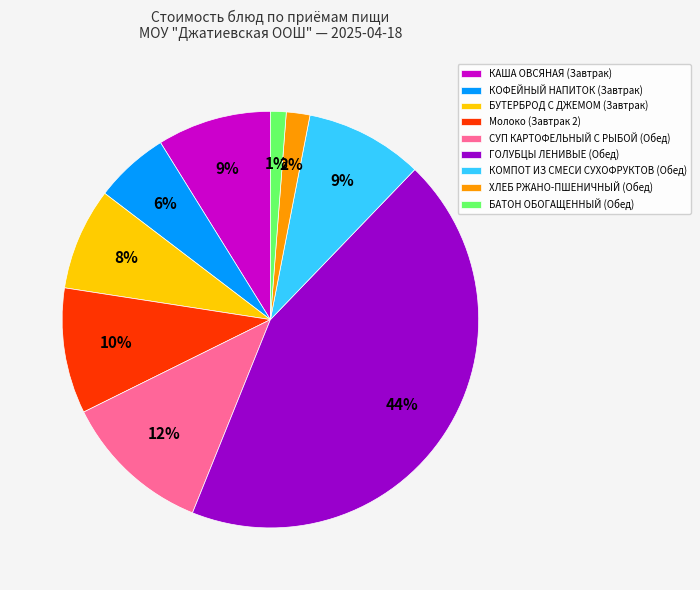

To the nearest percent, what percentage of the pie is БУТЕРБРОД С ДЖЕМОМ (Завтрак)?

8%